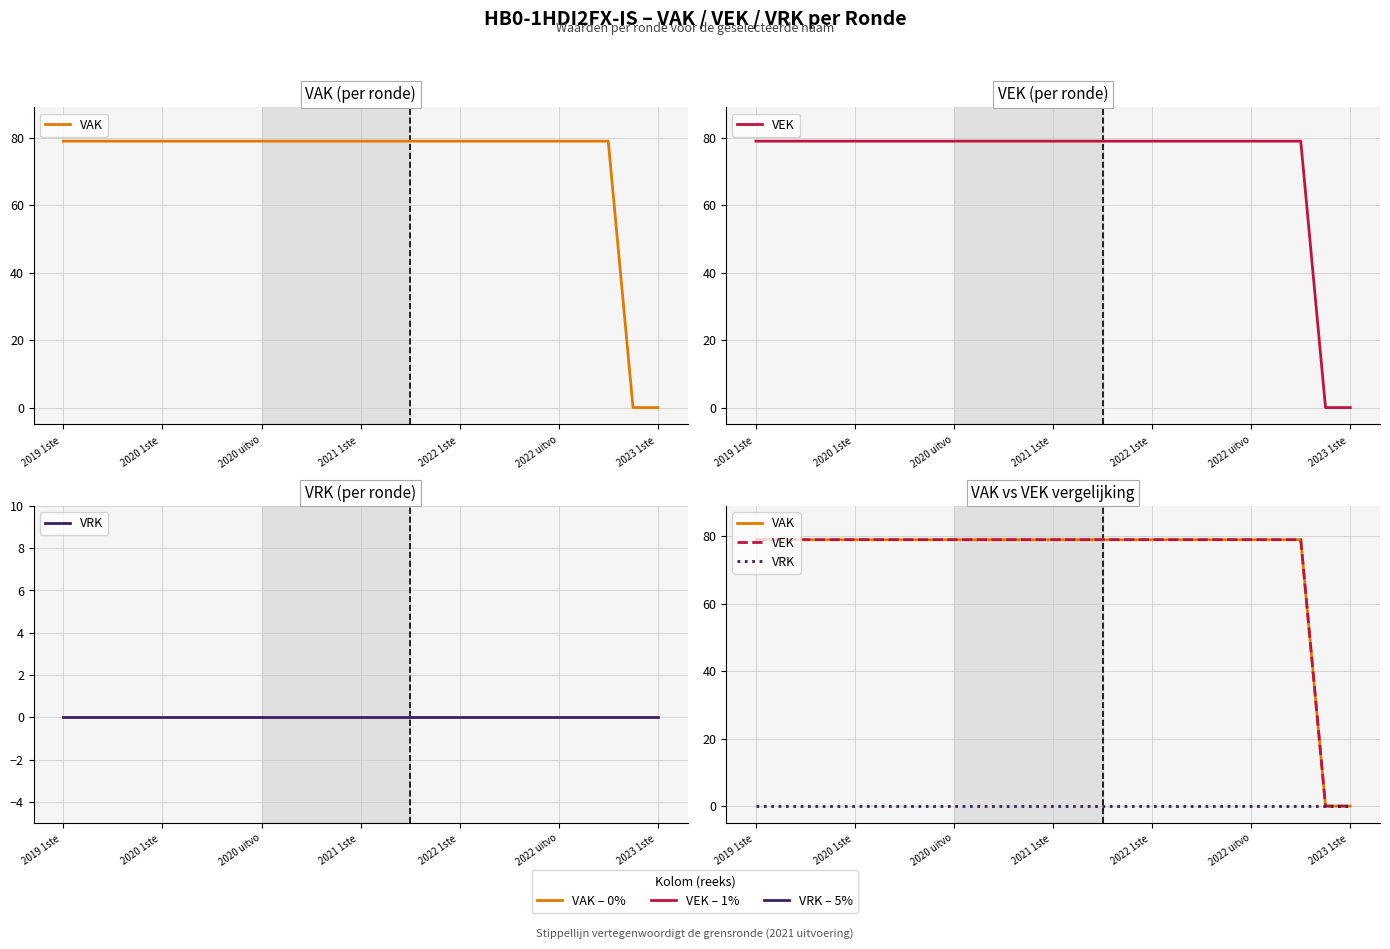

What is the difference between the highest and lowest values at 10?

79